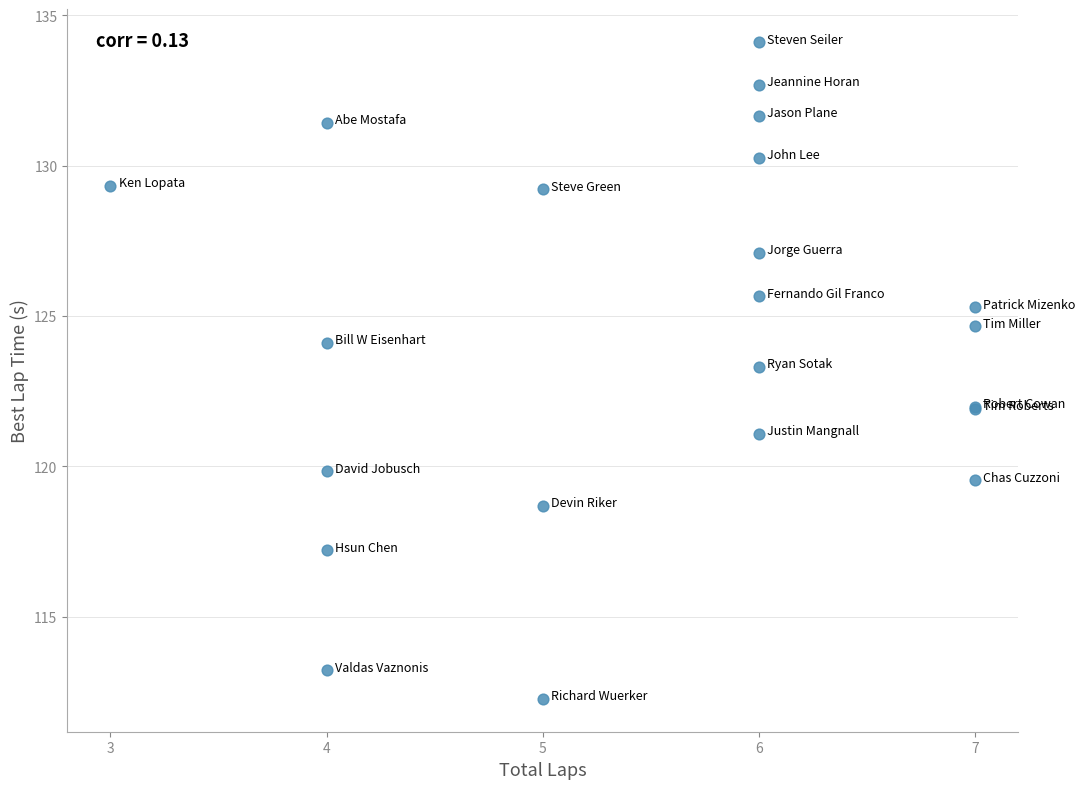

What Y value in the scatter plot is closest to 123?

123.3